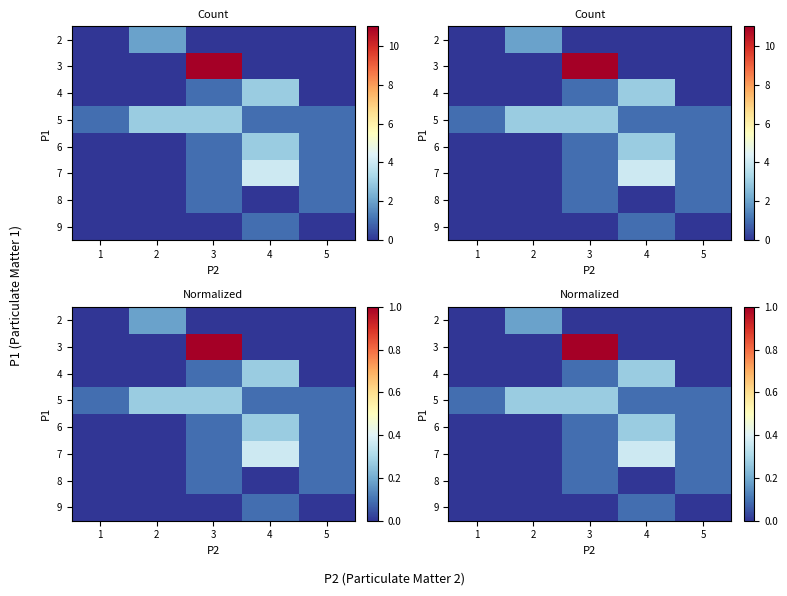

What is the difference between the maximum and minimum values in the row_0 series?

0.2